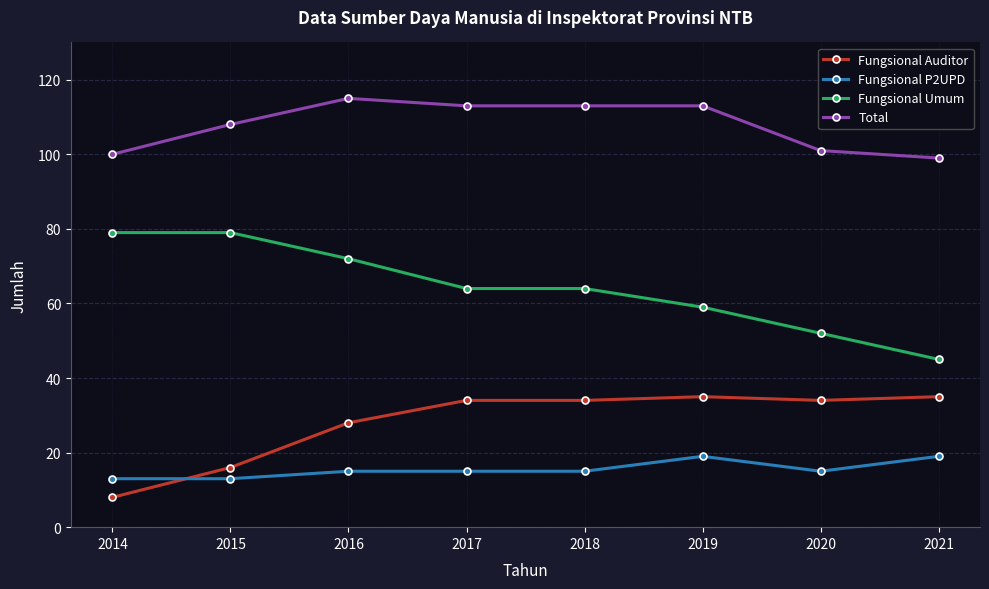

The Fungsional P2UPD series shows 13 at 2014. True or false?

True